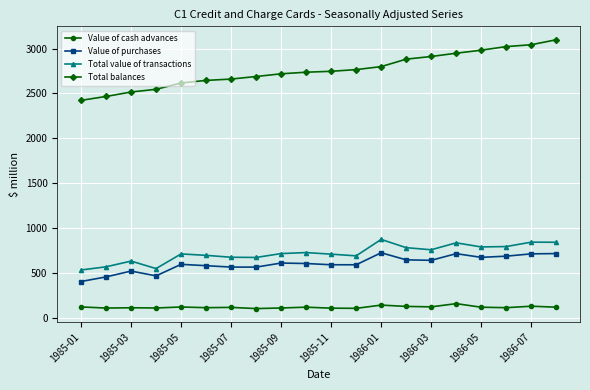

What is the average value of the Value of cash advances series?

116.9